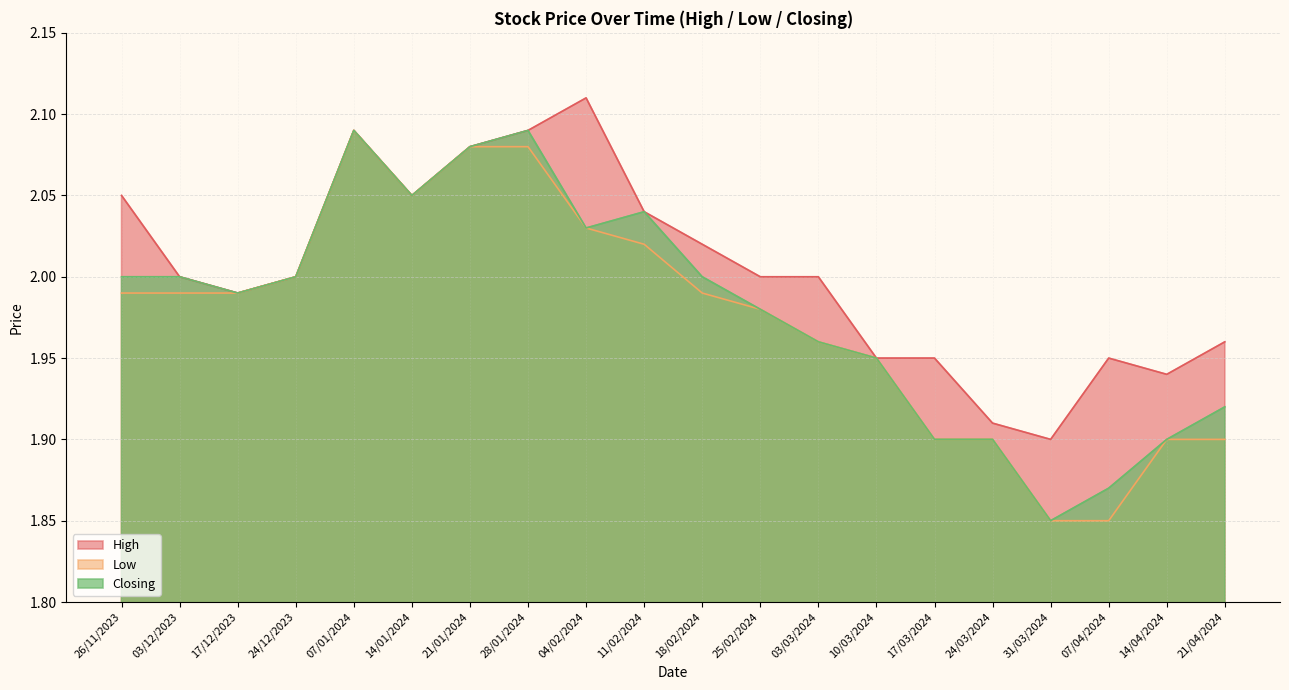

What position from the right is 14/01/2024?

15